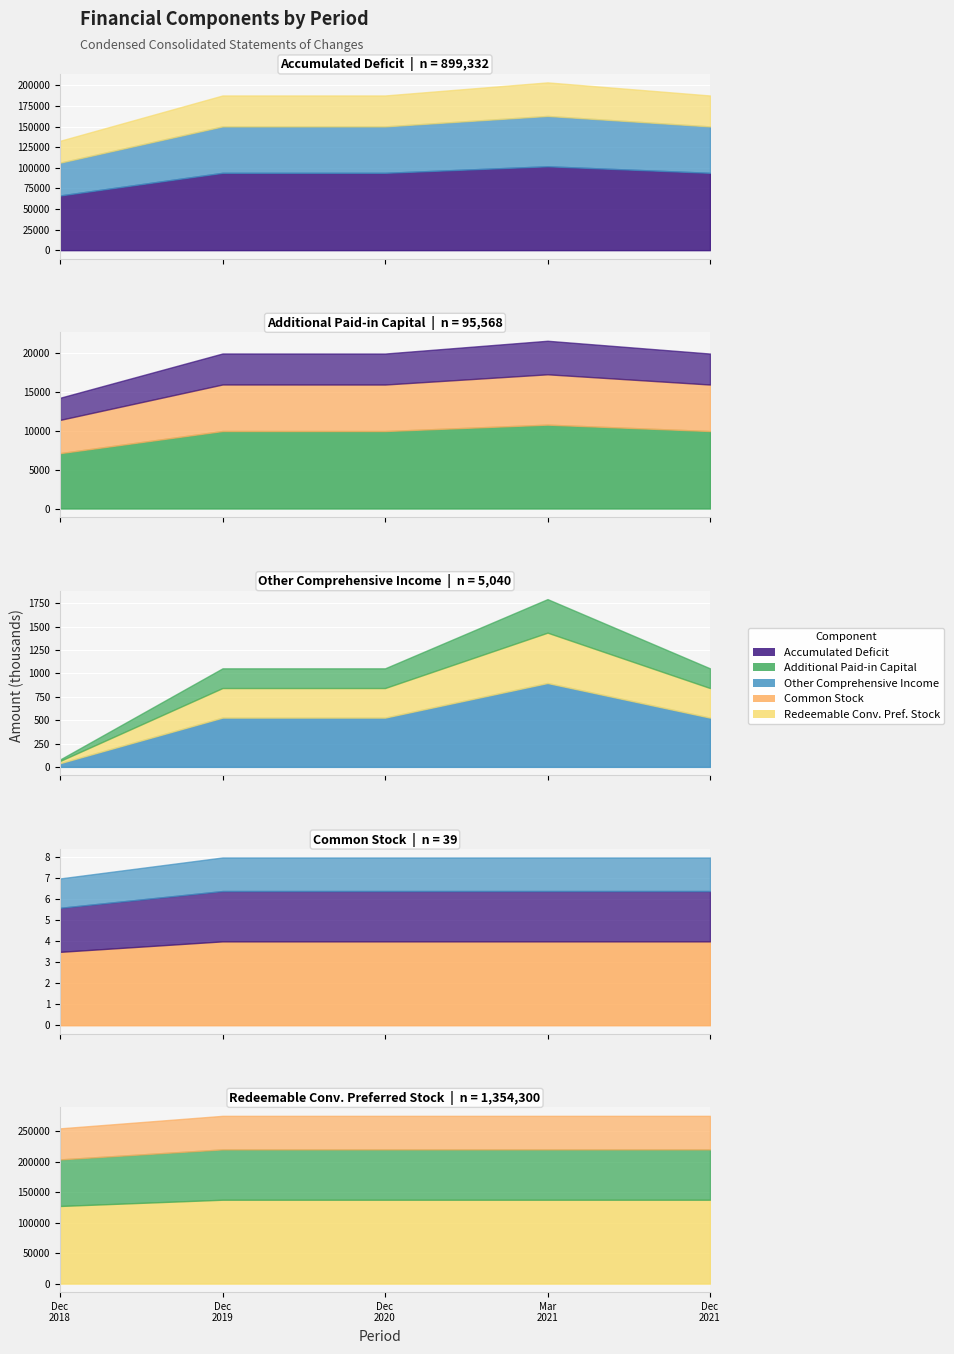

What value does the Redeemable Conv. Preferred Stock series have at 3, to the nearest 10?

274960